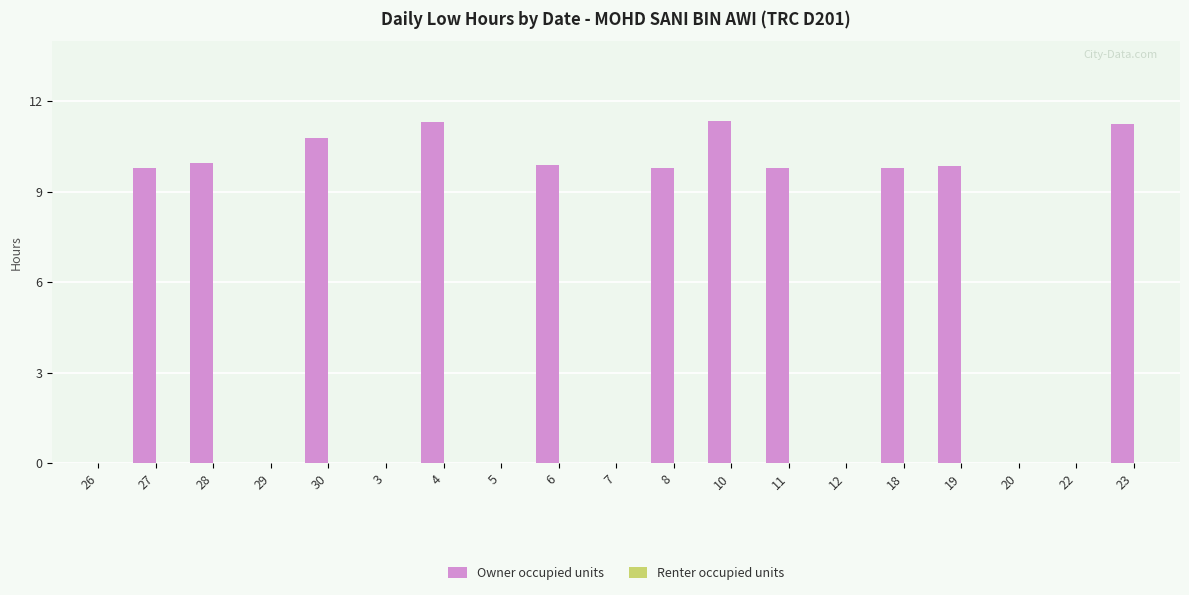

Where does the data first go above 9?

27